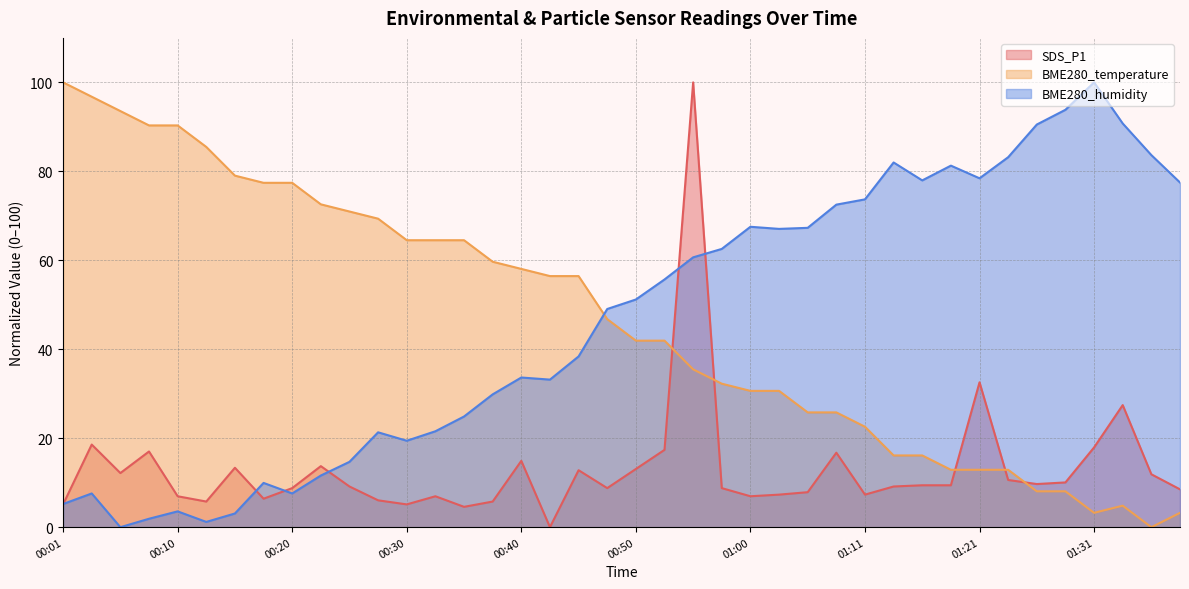

What is the sum of the SDS_P1 values at 00:10 and 01:42?

15.5